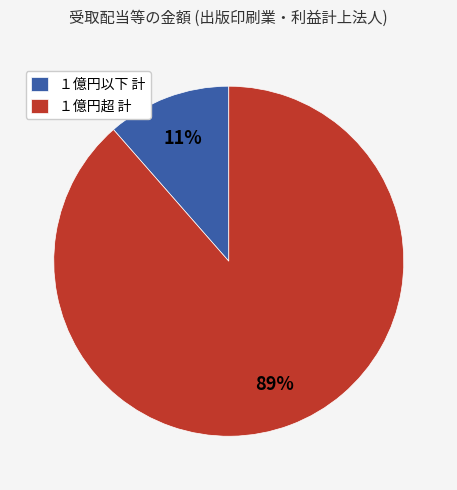

To the nearest percent, what is the combined percentage of １億円超 計 and １億円以下 計?

100%